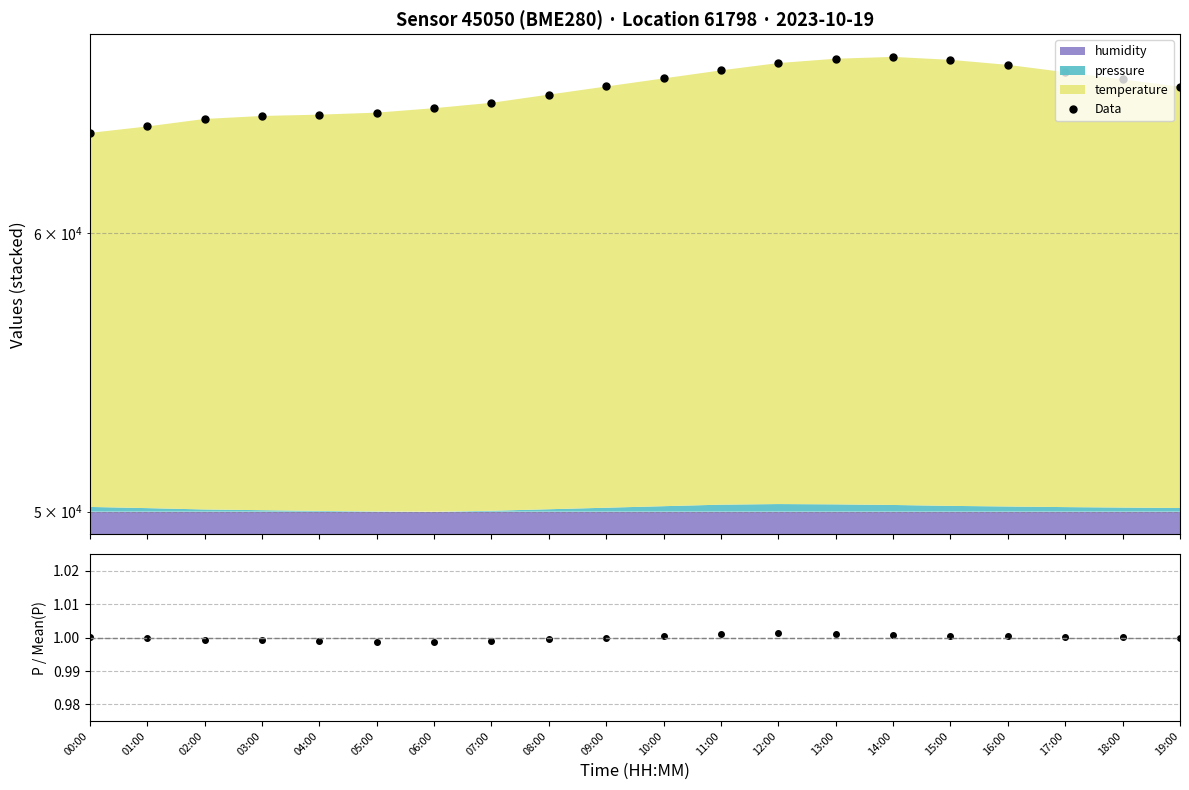

What is the average value of the pressure/mean series?

1.0